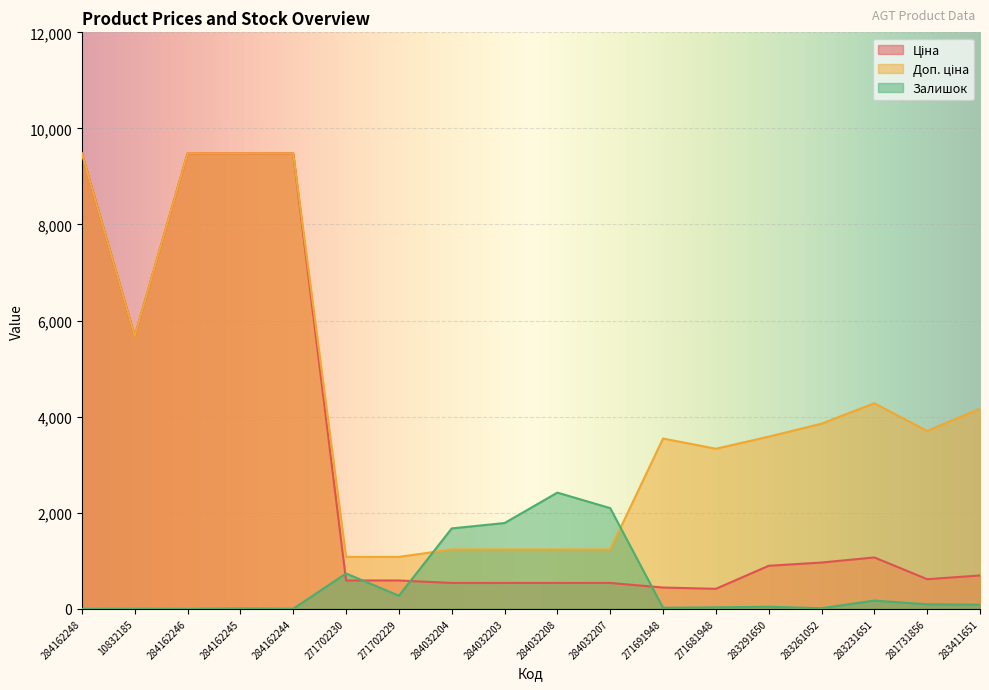

How many data points in Ціна are above 694?

9